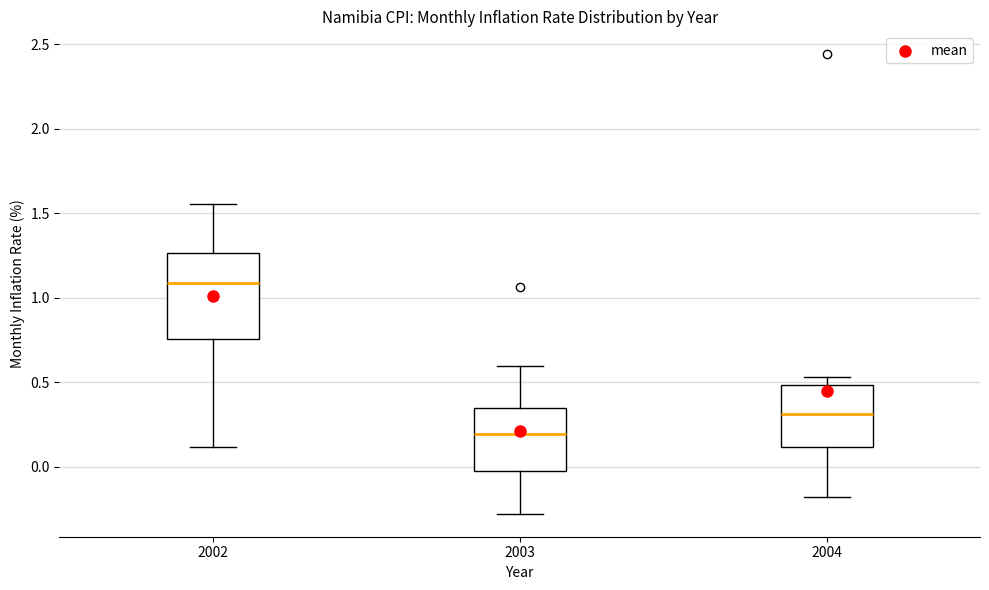

Reading left to right, transcribe this box plot: for each box, give where its median line is, the range the box spans, and where its two whiskers end, as read against the y-axis. The values are not printed on the chart, so give them approximately, as read against the axis.

2002: median 1.10, box 0.75 to 1.25, whiskers 0.10 to 1.55
2003: median 0.20, box 0.00 to 0.35, whiskers -0.30 to 0.60
2004: median 0.30, box 0.10 to 0.50, whiskers -0.15 to 0.55